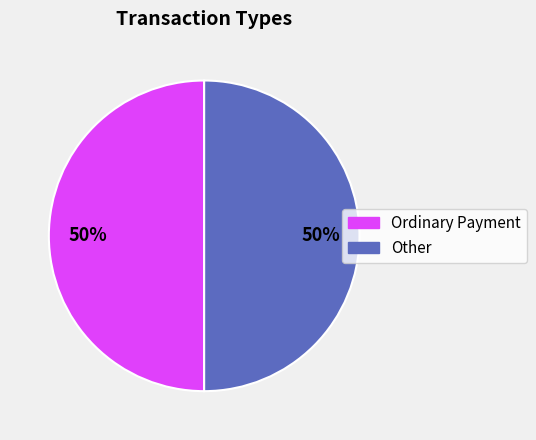

To the nearest percent, what is the average slice percentage?

50%